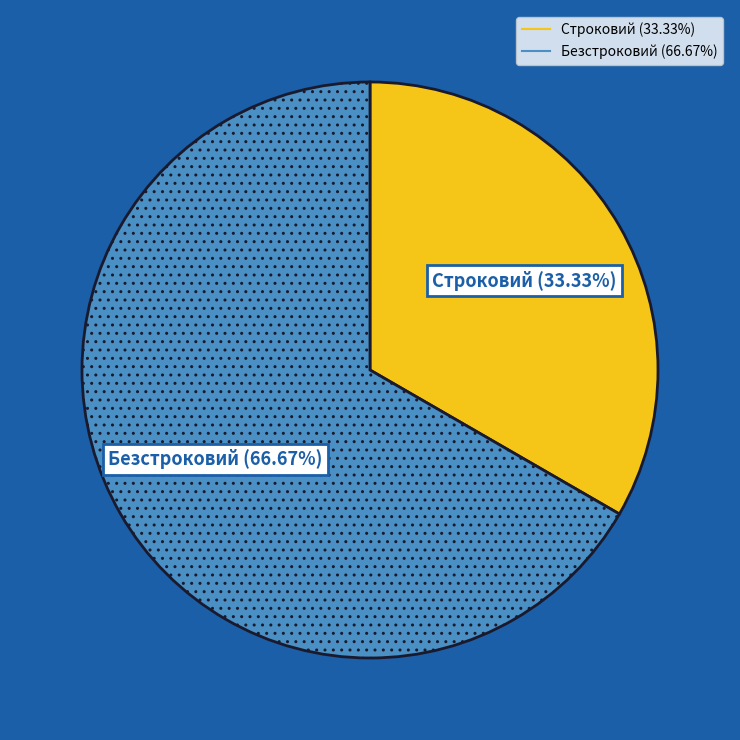

Which slice is the largest?

Безстроковий